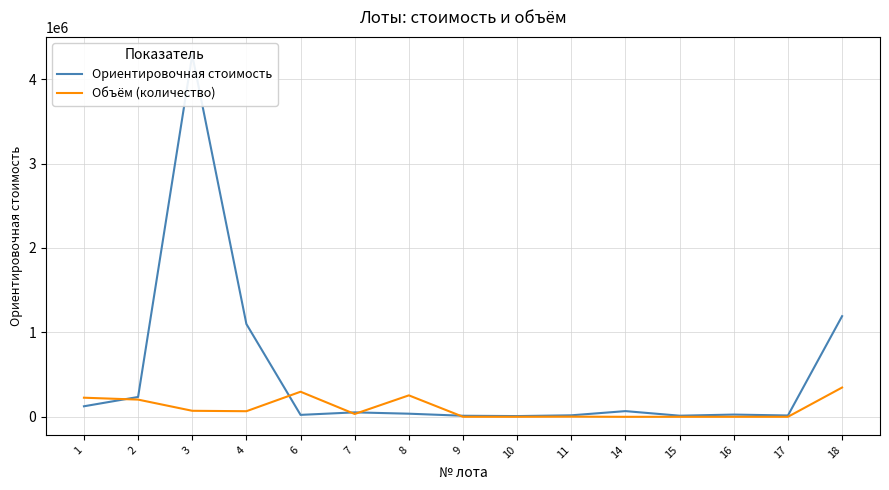

What is the average value of the Ориентировочная стоимость series?

480688.0